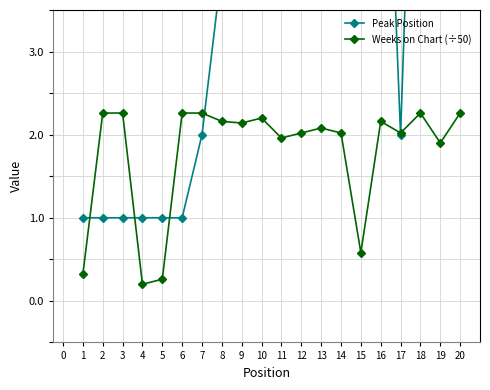

Which series has the widest spread of values?

Peak Position